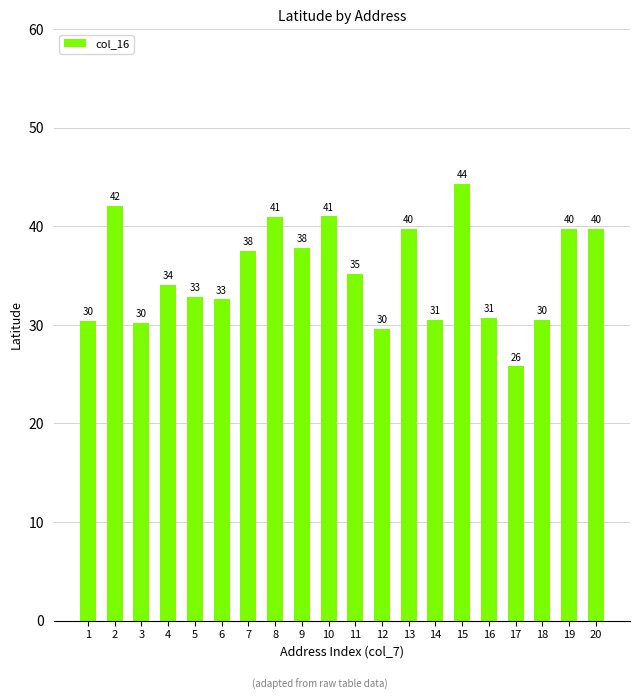

What is the difference between the second highest and second lowest values?

12.5